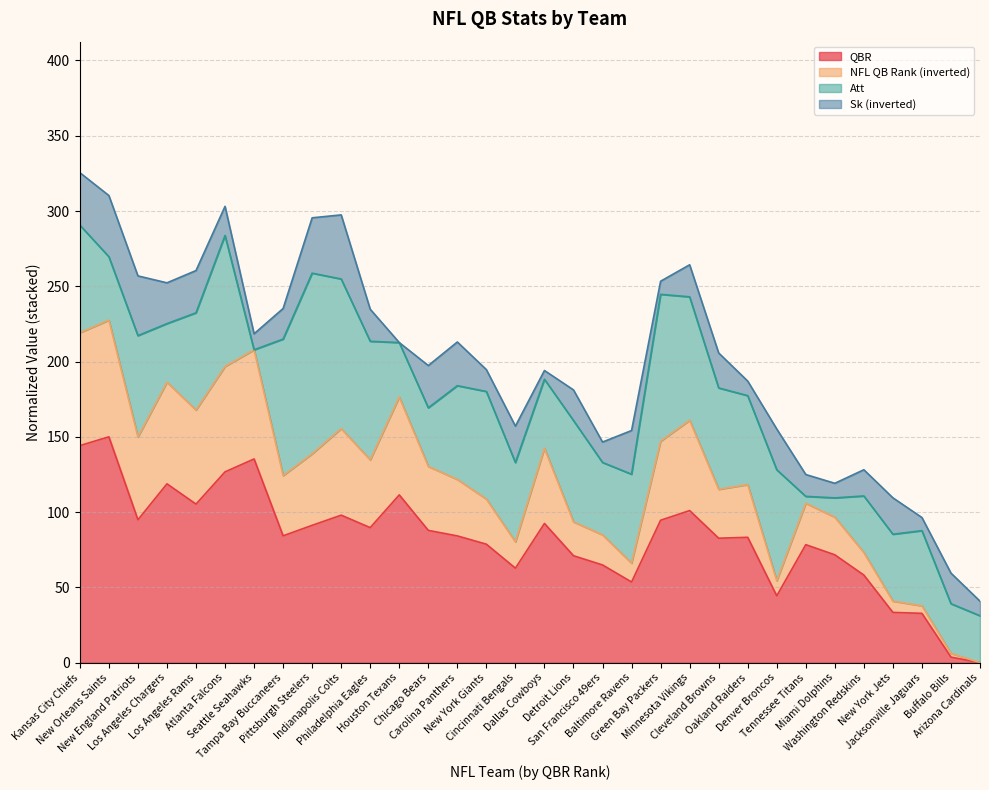

The value of NFL QB Rank at San Francisco 49ers is 84.9. True or false?

True